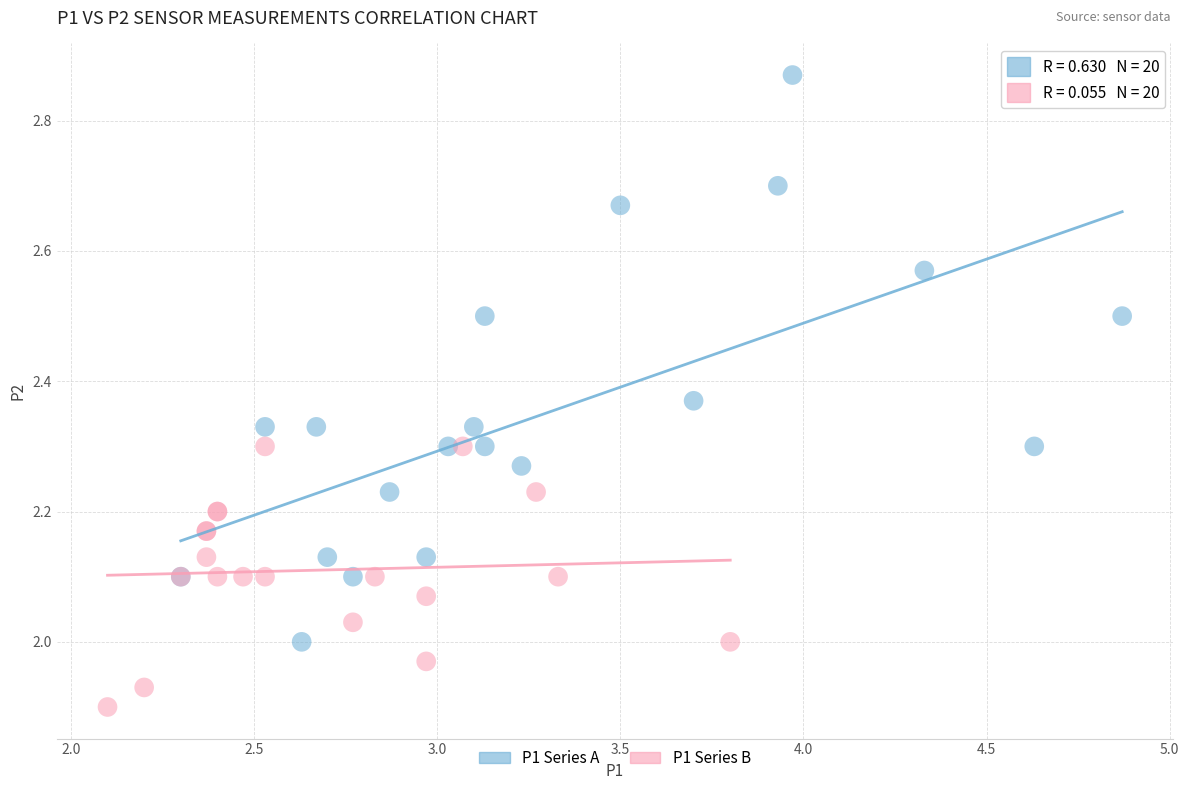

Which series reaches the minimum Y coordinate?

P1 Series B